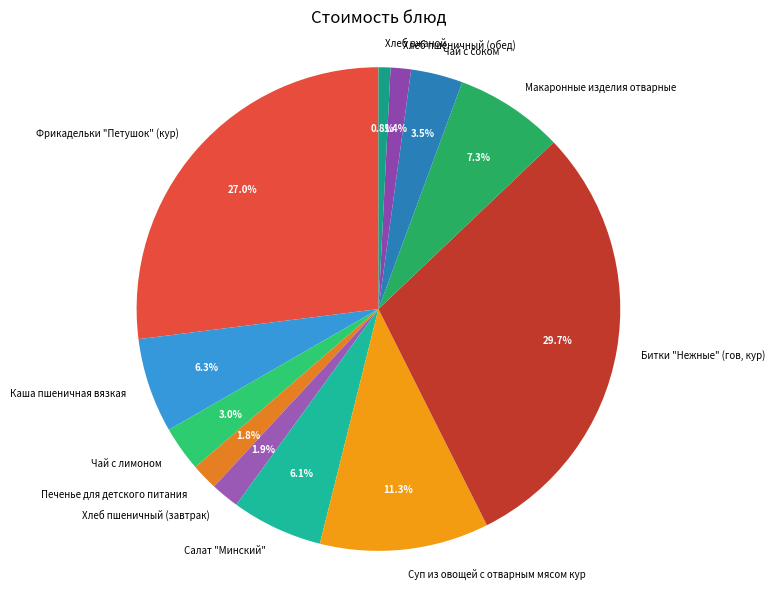

To the nearest percent, what percentage of the pie is Хлеб пшеничный (обед)?

1%